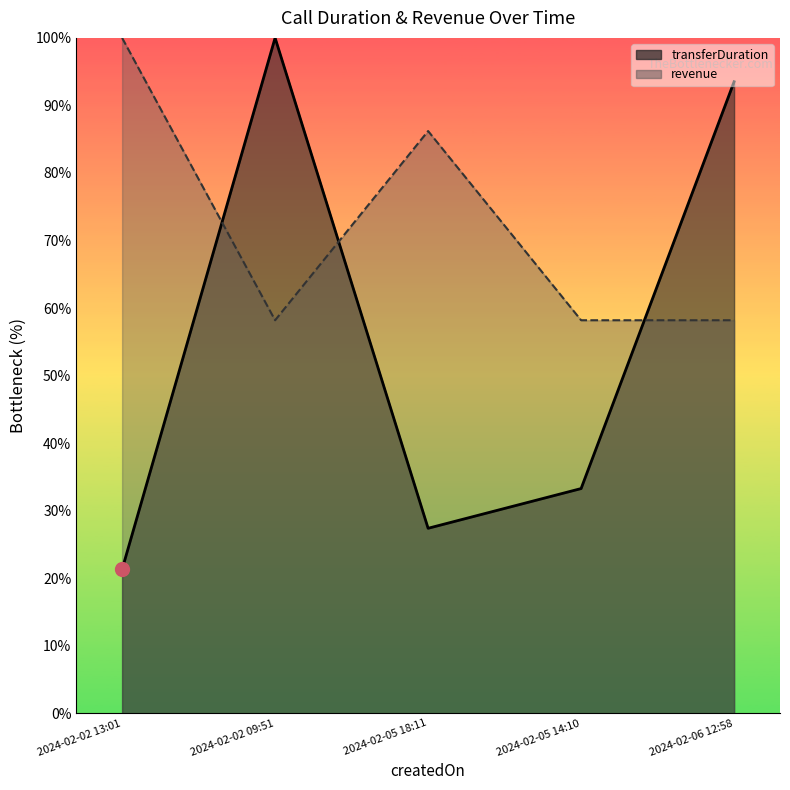

What is the spread (max minus min) of values at 2024-02-02 09:51?

41.8